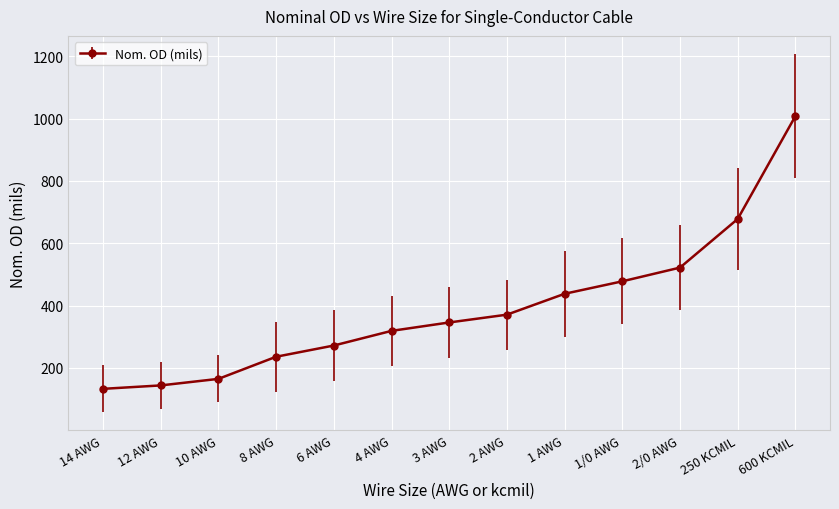

True or false: there are more than 0 points higher than both neighbors.

False